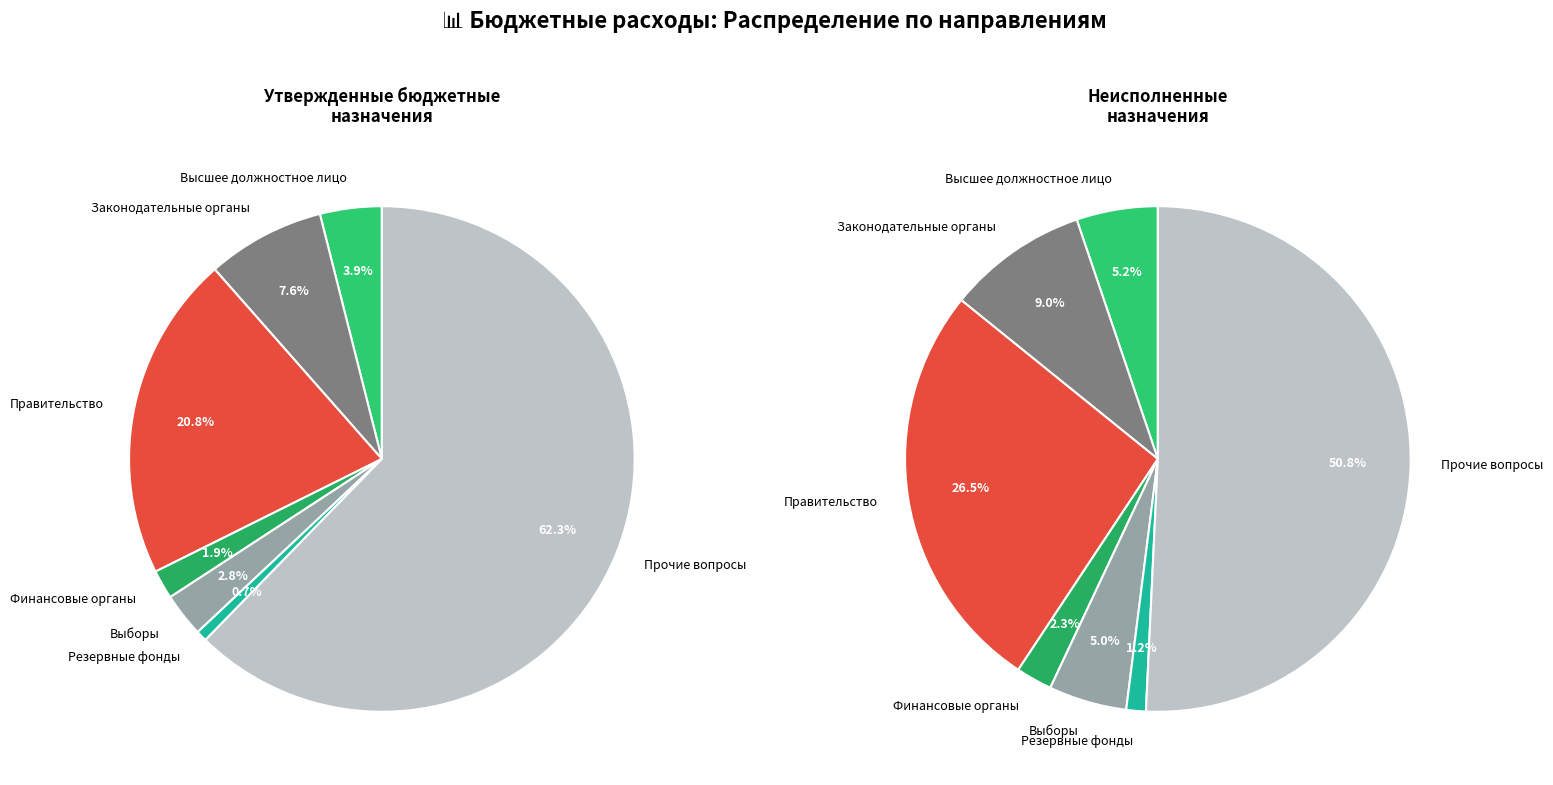

Combined, what portion of the pie is Обеспечение деятельности финансовых органов and Функционирование высшего должностного лица?

7.5%